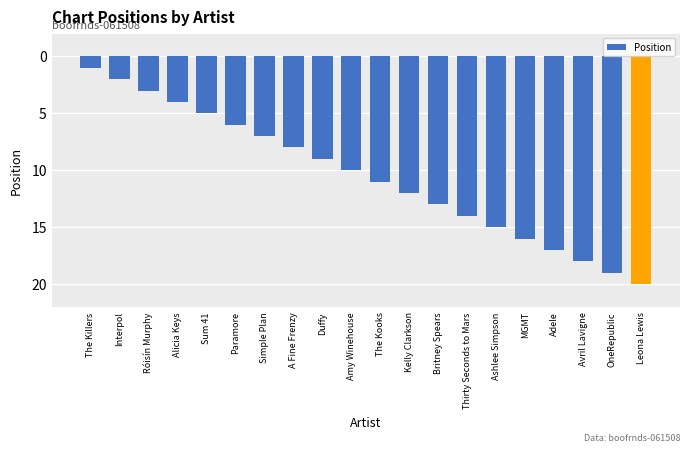

Does the chart contain any negative values?

Yes